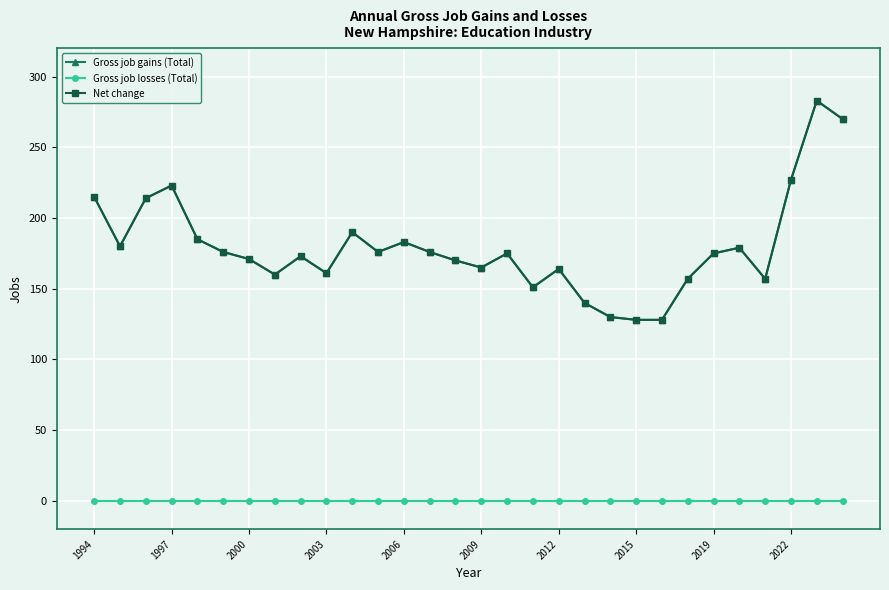

True or false: Gross job losses (Total) and Net change intersect in this chart.

False